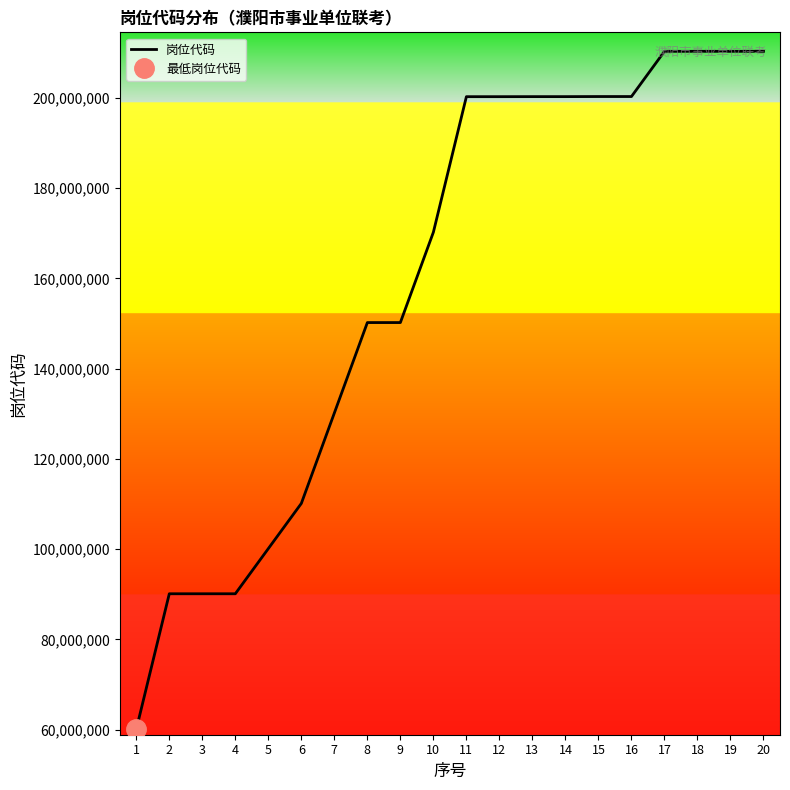

Reading left to right, what are all the values shown in this chart?

1=60080211	2=90110111	3=90110211	4=90110311	5=100120111	6=110130111	7=130160111	8=150200221	9=150200421	10=170220211	11=200250931	12=200251011	13=200260411	14=200261031	15=200280131	16=200280231	17=210300121	18=210300221	19=210300621	20=210300821